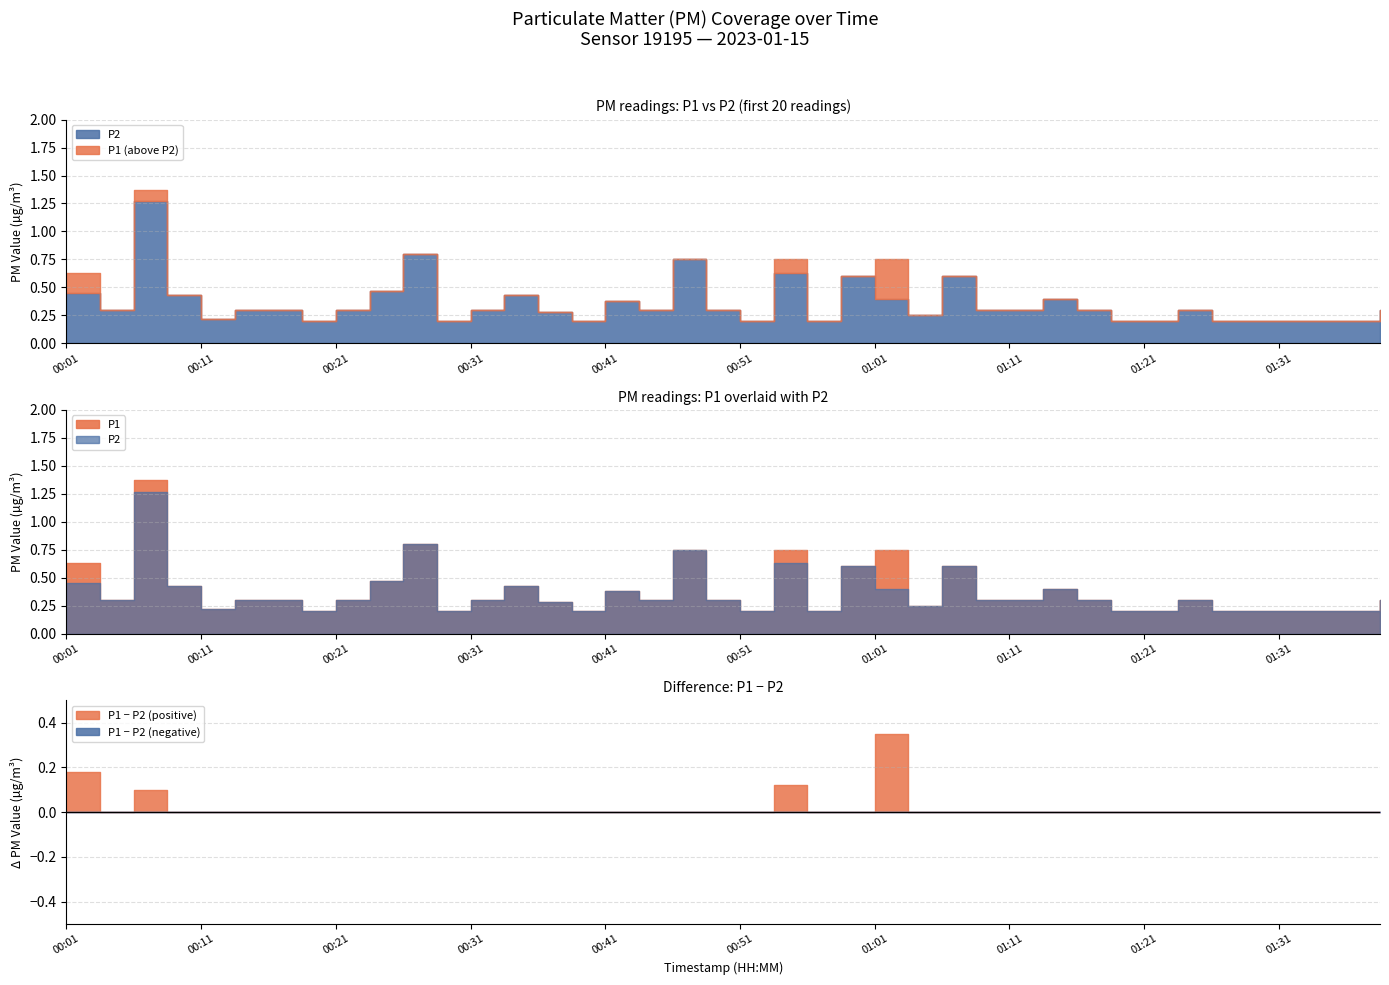

What is the approximate value of P1 at 00:39?

0.2